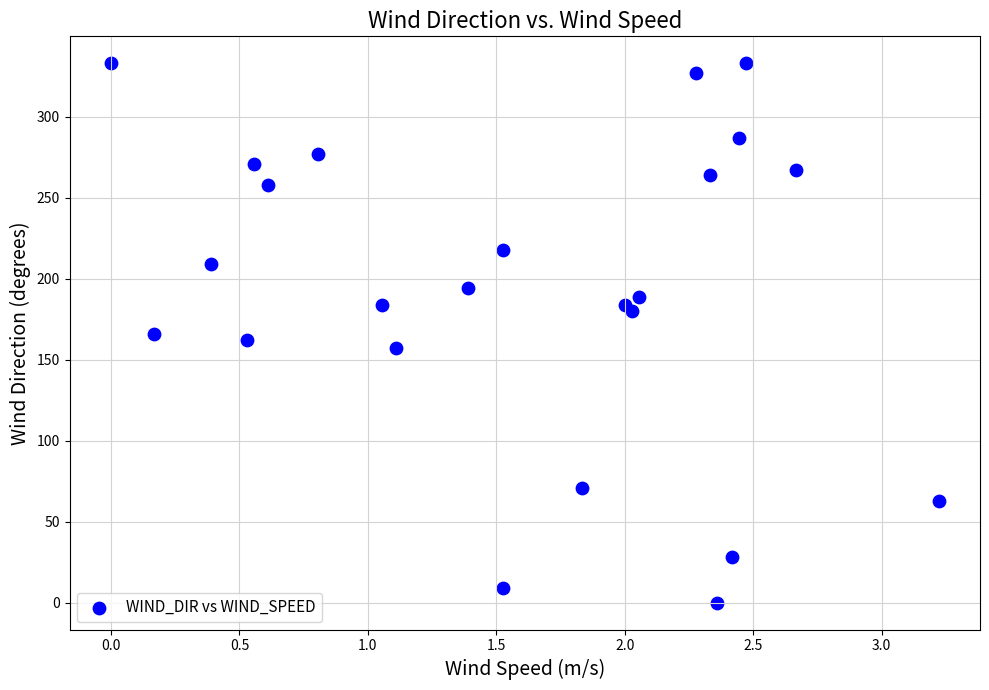

What is the range of Y values (max minus min)?

333